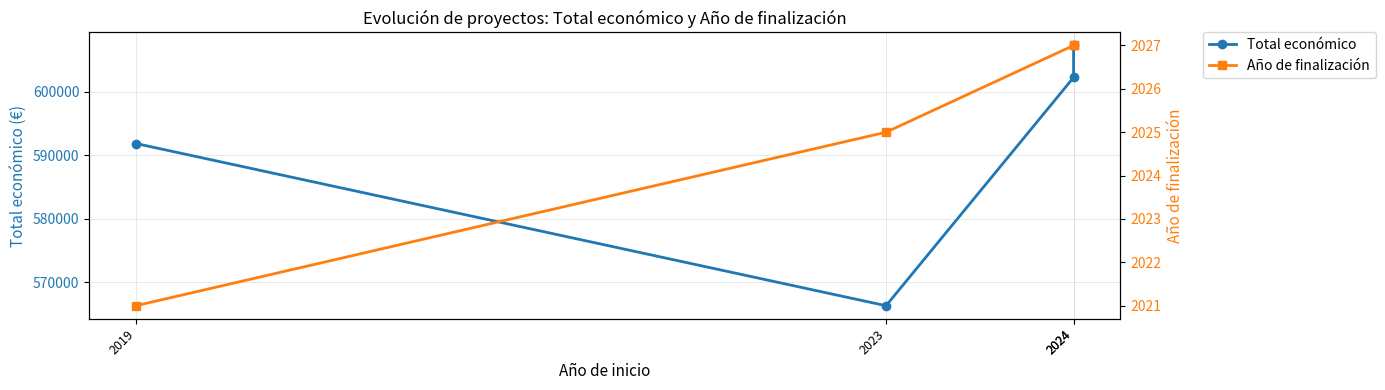

At which label does Total económico first exceed 602295?

2024